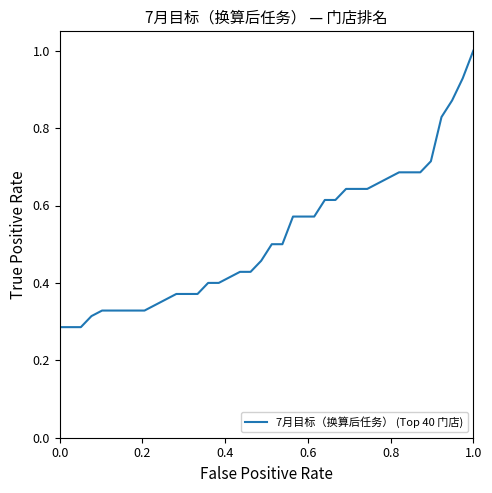

What is the sum of all values?

20.8